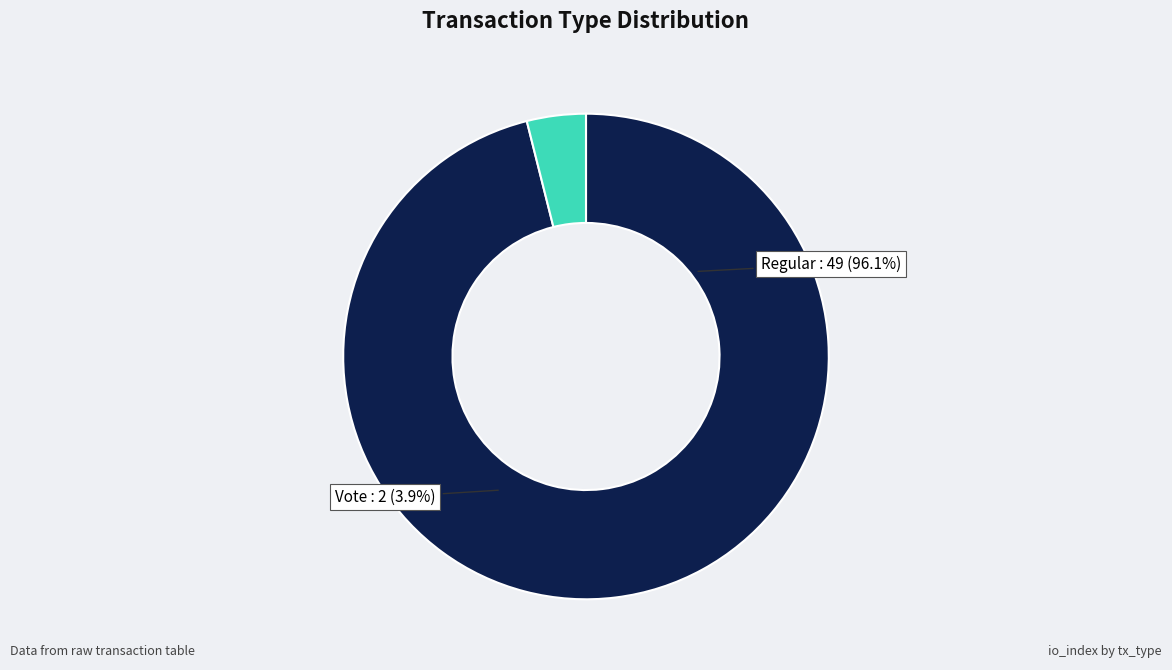

To the nearest percent, what portion does Vote represent?

4%